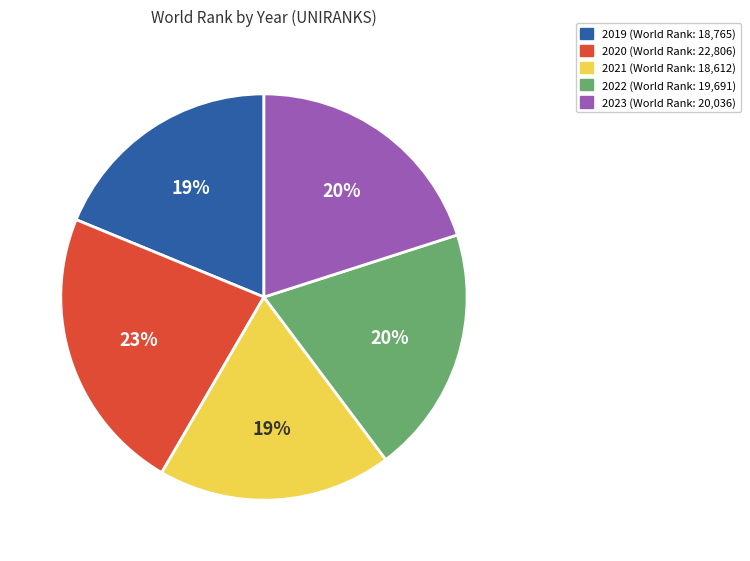

Approximately how many times larger is the value at 2019 (World Rank: 18,765) compared to 2023 (World Rank: 20,036)?

0.9